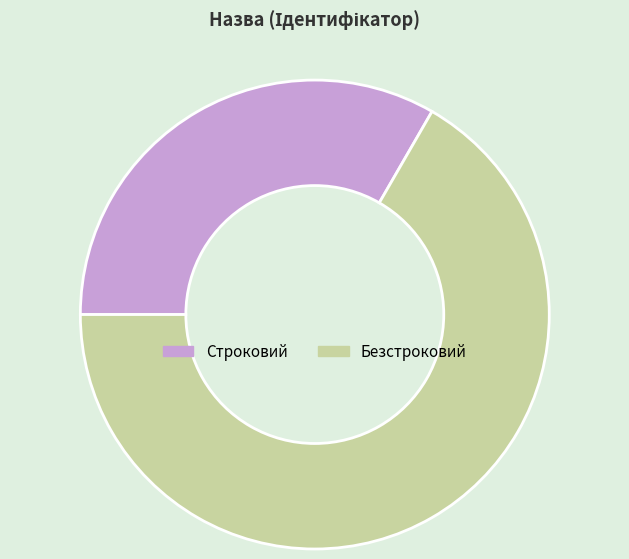

The Строковий slice represents 33% of the pie. True or false?

True